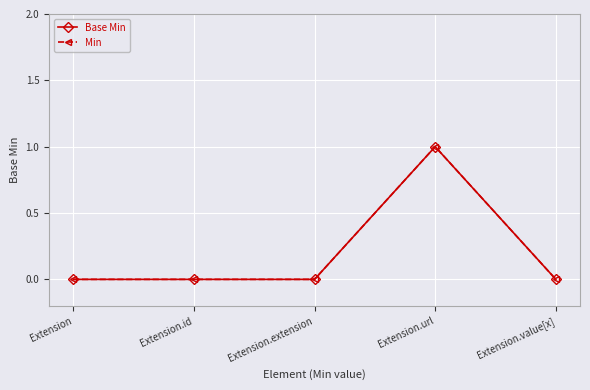

What is the label of the 3rd point from the left?

Extension.extension